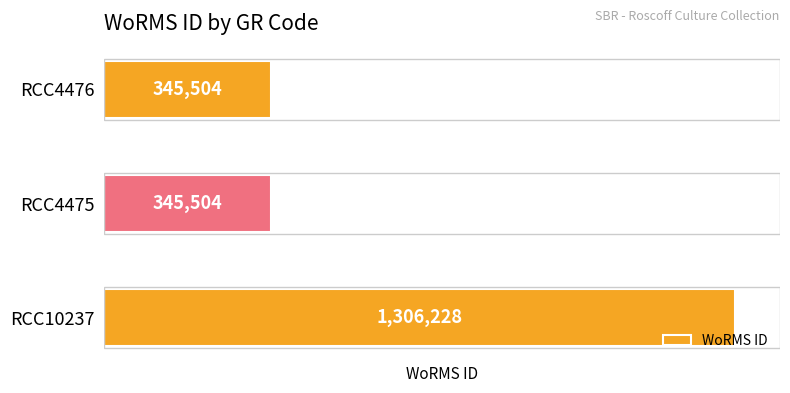

What is the sum of all values?

1997236